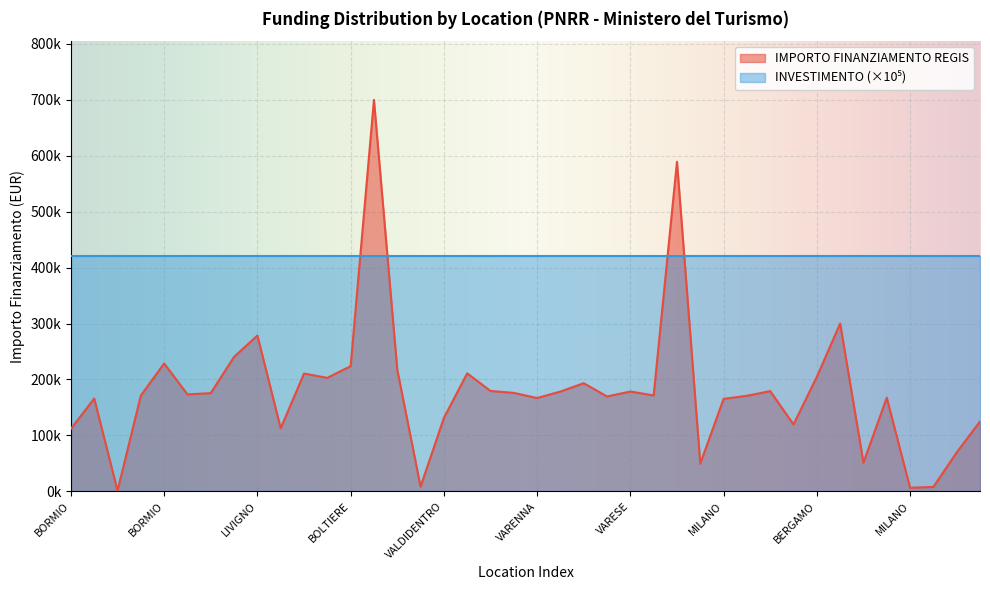

What is the greatest value displayed?

699734.4